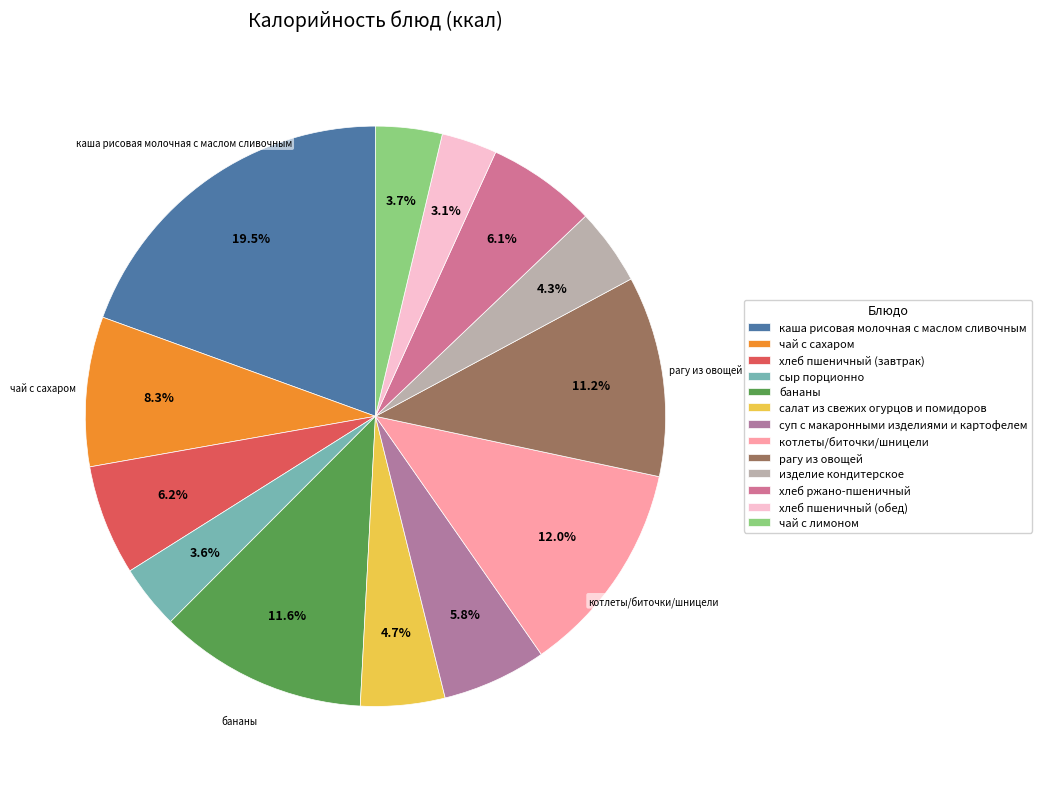

To the nearest percent, what is the difference between the чай с лимоном and котлеты/биточки/шницели slice percentages?

8%